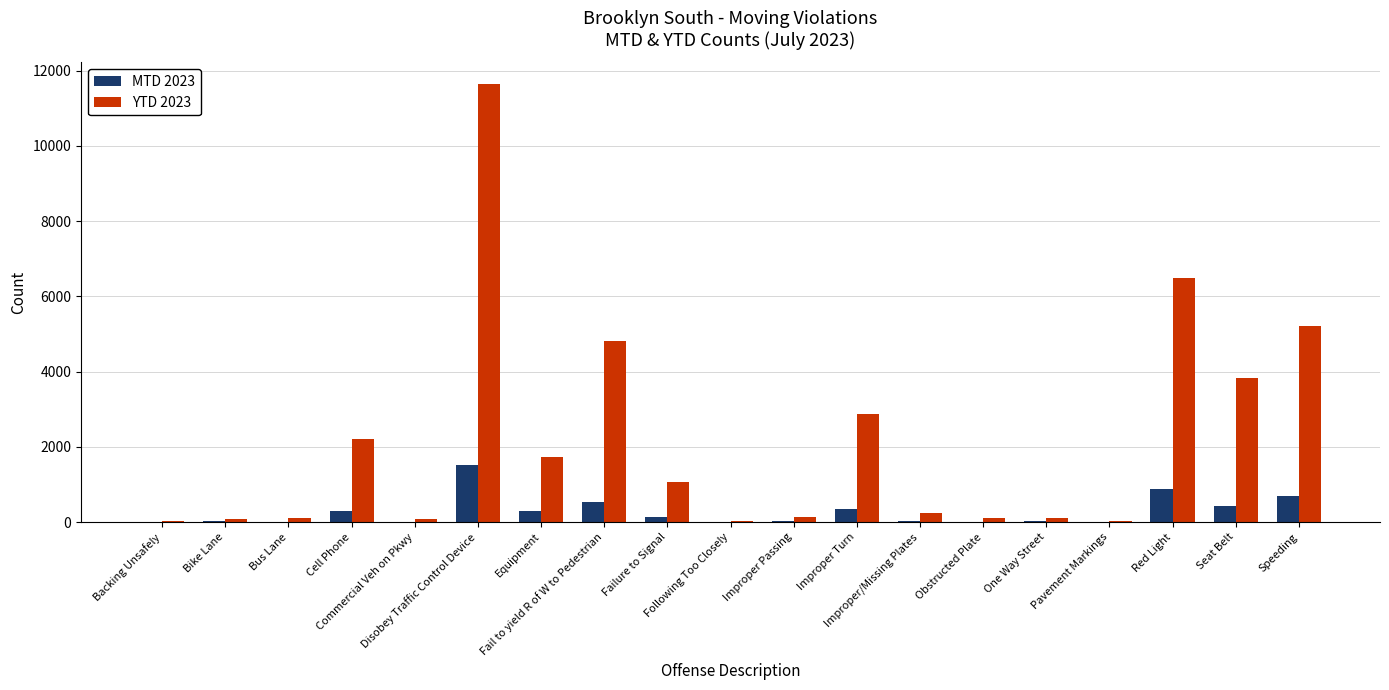

What is the sum of all YTD 2023 values?

40735